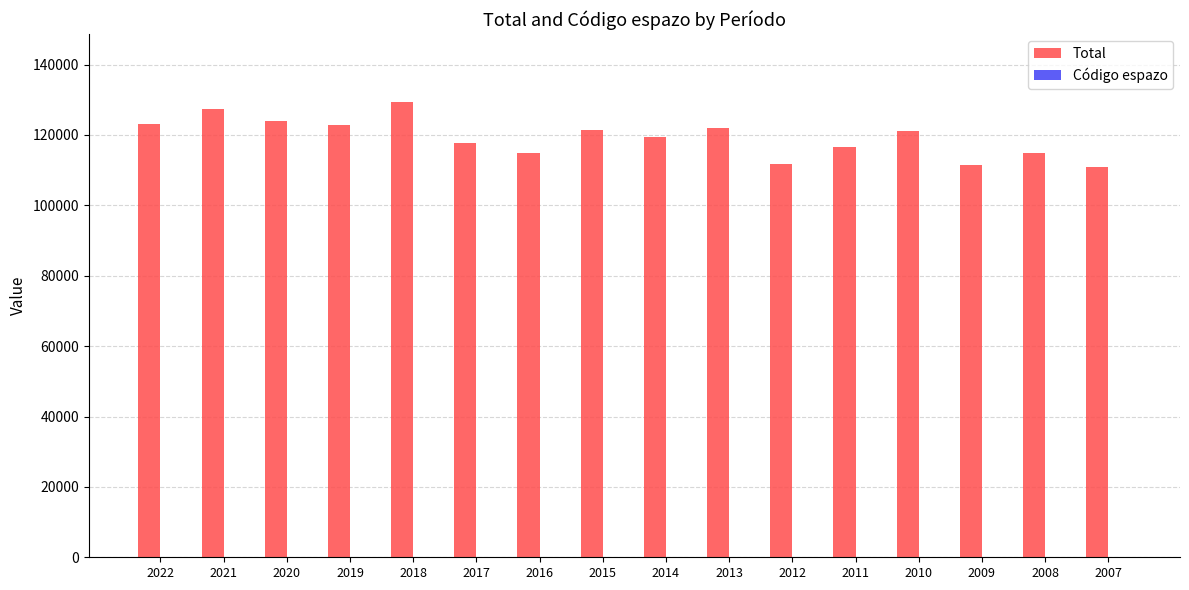

Which series has the widest spread of values?

Total